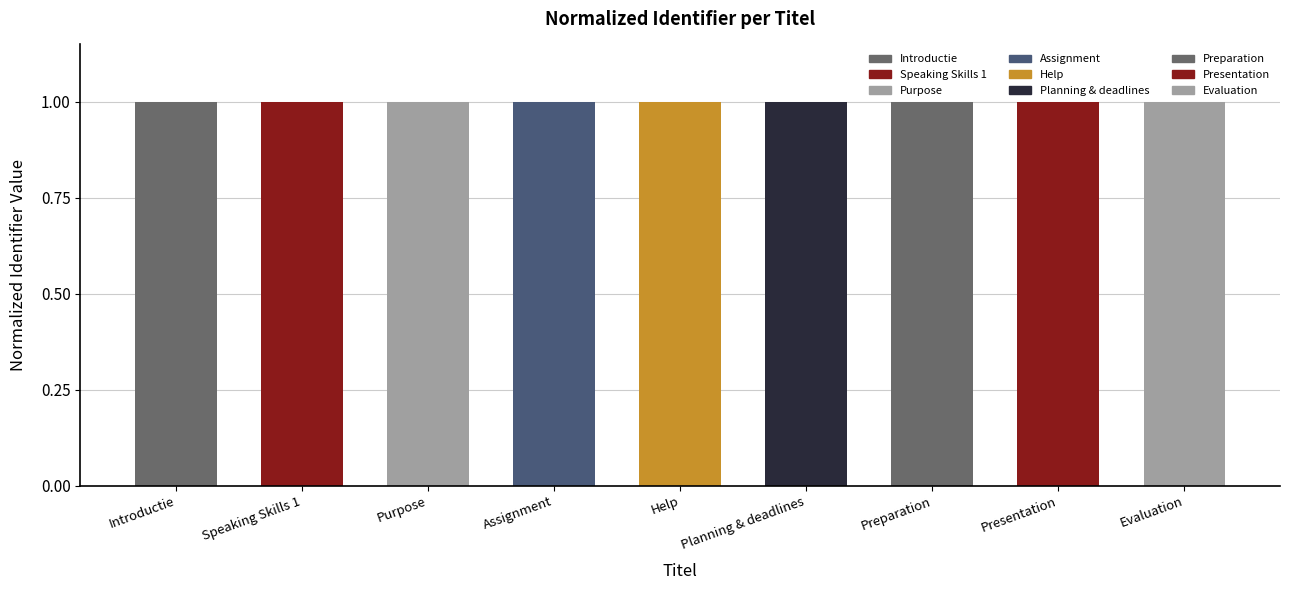

What is the sum of all values?

9.0